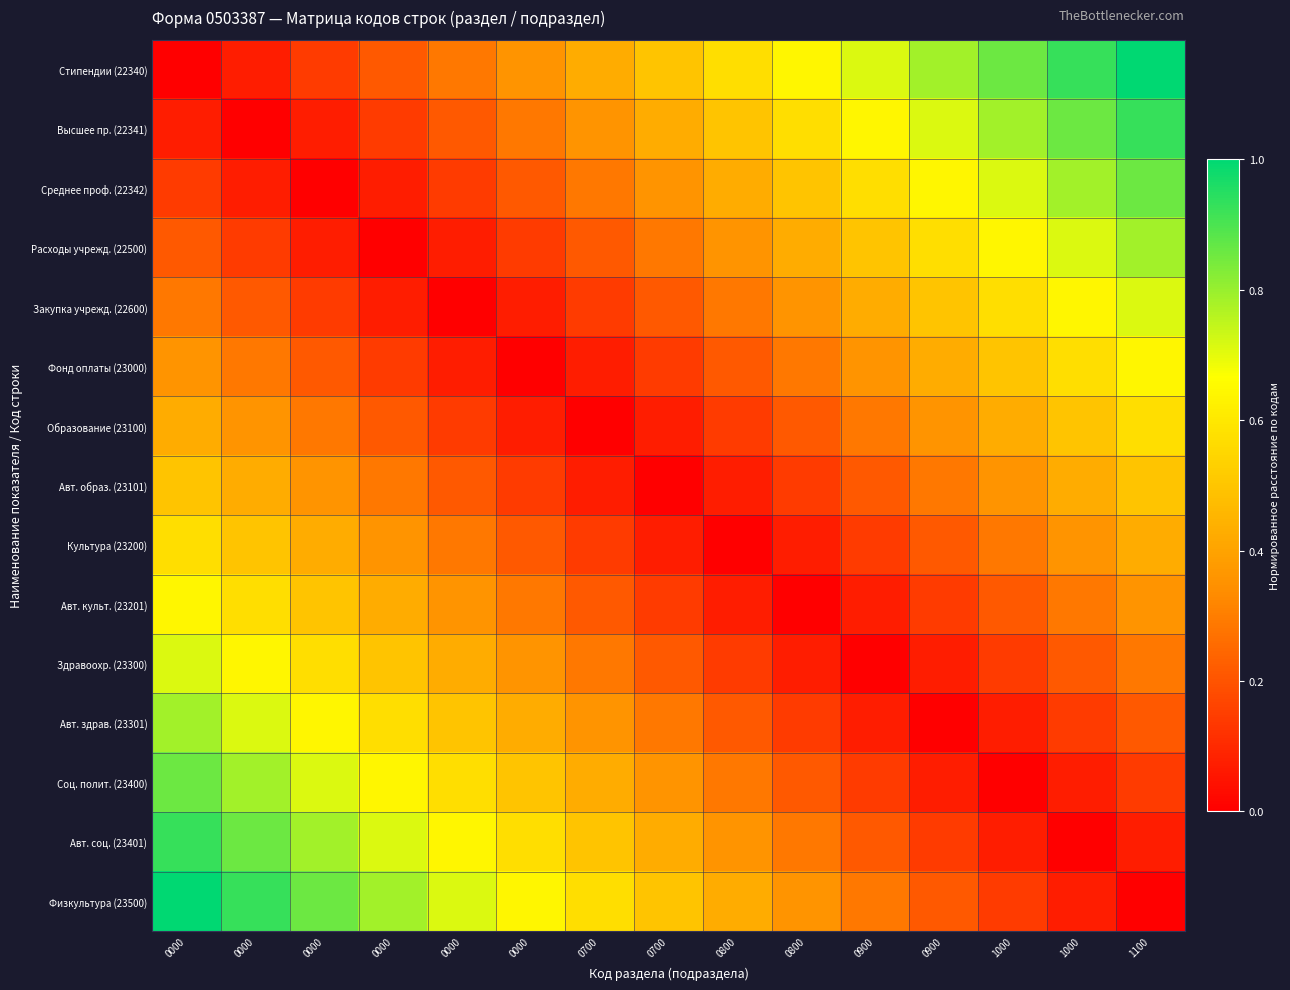

Reading left to right, transcribe all the data shown in this chart.

Стипендии (22340): 0000=0.0	0000=0.1	0000=0.1	0000=0.2	0000=0.3	0000=0.4	0700=0.4	0700=0.5	0800=0.6	0800=0.6	0900=0.7	0900=0.8	1000=0.9	1000=0.9	1100=1.0
Высшее пр. (22341): 0000=0.1	0000=0.0	0000=0.1	0000=0.1	0000=0.2	0000=0.3	0700=0.4	0700=0.4	0800=0.5	0800=0.6	0900=0.6	0900=0.7	1000=0.8	1000=0.9	1100=0.9
Среднее проф. (22342): 0000=0.1	0000=0.1	0000=0.0	0000=0.1	0000=0.1	0000=0.2	0700=0.3	0700=0.4	0800=0.4	0800=0.5	0900=0.6	0900=0.6	1000=0.7	1000=0.8	1100=0.9
Расходы учрежд. (22500): 0000=0.2	0000=0.1	0000=0.1	0000=0.0	0000=0.1	0000=0.1	0700=0.2	0700=0.3	0800=0.4	0800=0.4	0900=0.5	0900=0.6	1000=0.6	1000=0.7	1100=0.8
Закупка учрежд. (22600): 0000=0.3	0000=0.2	0000=0.1	0000=0.1	0000=0.0	0000=0.1	0700=0.1	0700=0.2	0800=0.3	0800=0.4	0900=0.4	0900=0.5	1000=0.6	1000=0.6	1100=0.7
Фонд оплаты (23000): 0000=0.4	0000=0.3	0000=0.2	0000=0.1	0000=0.1	0000=0.0	0700=0.1	0700=0.1	0800=0.2	0800=0.3	0900=0.4	0900=0.4	1000=0.5	1000=0.6	1100=0.6
Образование (23100): 0000=0.4	0000=0.4	0000=0.3	0000=0.2	0000=0.1	0000=0.1	0700=0.0	0700=0.1	0800=0.1	0800=0.2	0900=0.3	0900=0.4	1000=0.4	1000=0.5	1100=0.6
Авт. образ. (23101): 0000=0.5	0000=0.4	0000=0.4	0000=0.3	0000=0.2	0000=0.1	0700=0.1	0700=0.0	0800=0.1	0800=0.1	0900=0.2	0900=0.3	1000=0.4	1000=0.4	1100=0.5
Культура (23200): 0000=0.6	0000=0.5	0000=0.4	0000=0.4	0000=0.3	0000=0.2	0700=0.1	0700=0.1	0800=0.0	0800=0.1	0900=0.1	0900=0.2	1000=0.3	1000=0.4	1100=0.4
Авт. культ. (23201): 0000=0.6	0000=0.6	0000=0.5	0000=0.4	0000=0.4	0000=0.3	0700=0.2	0700=0.1	0800=0.1	0800=0.0	0900=0.1	0900=0.1	1000=0.2	1000=0.3	1100=0.4
Здравоохр. (23300): 0000=0.7	0000=0.6	0000=0.6	0000=0.5	0000=0.4	0000=0.4	0700=0.3	0700=0.2	0800=0.1	0800=0.1	0900=0.0	0900=0.1	1000=0.1	1000=0.2	1100=0.3
Авт. здрав. (23301): 0000=0.8	0000=0.7	0000=0.6	0000=0.6	0000=0.5	0000=0.4	0700=0.4	0700=0.3	0800=0.2	0800=0.1	0900=0.1	0900=0.0	1000=0.1	1000=0.1	1100=0.2
Соц. полит. (23400): 0000=0.9	0000=0.8	0000=0.7	0000=0.6	0000=0.6	0000=0.5	0700=0.4	0700=0.4	0800=0.3	0800=0.2	0900=0.1	0900=0.1	1000=0.0	1000=0.1	1100=0.1
Авт. соц. (23401): 0000=0.9	0000=0.9	0000=0.8	0000=0.7	0000=0.6	0000=0.6	0700=0.5	0700=0.4	0800=0.4	0800=0.3	0900=0.2	0900=0.1	1000=0.1	1000=0.0	1100=0.1
Физкультура (23500): 0000=1.0	0000=0.9	0000=0.9	0000=0.8	0000=0.7	0000=0.6	0700=0.6	0700=0.5	0800=0.4	0800=0.4	0900=0.3	0900=0.2	1000=0.1	1000=0.1	1100=0.0